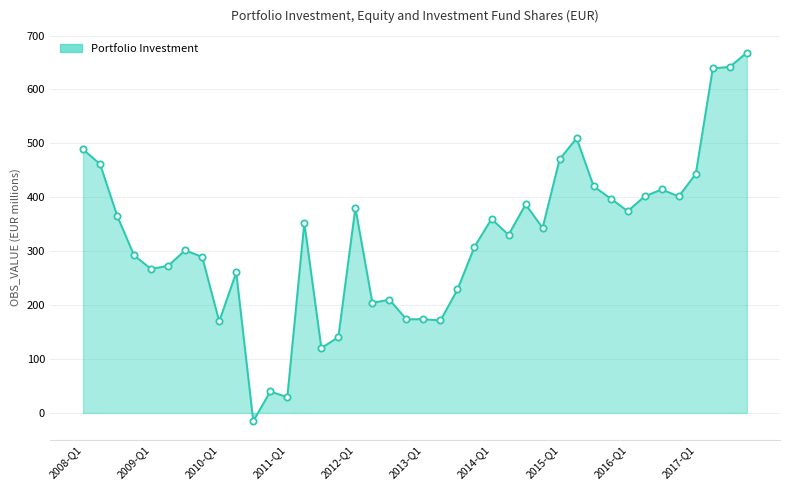

What is the minimum value shown in the chart?

-15.1